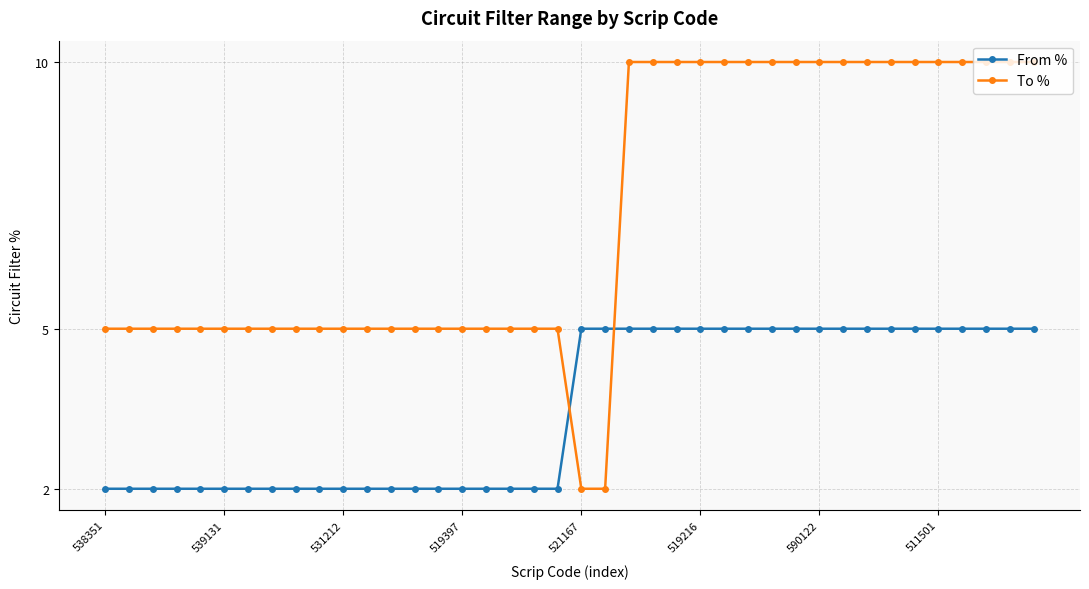

Rank the series by their average value, from lowest to highest.

From %, To %